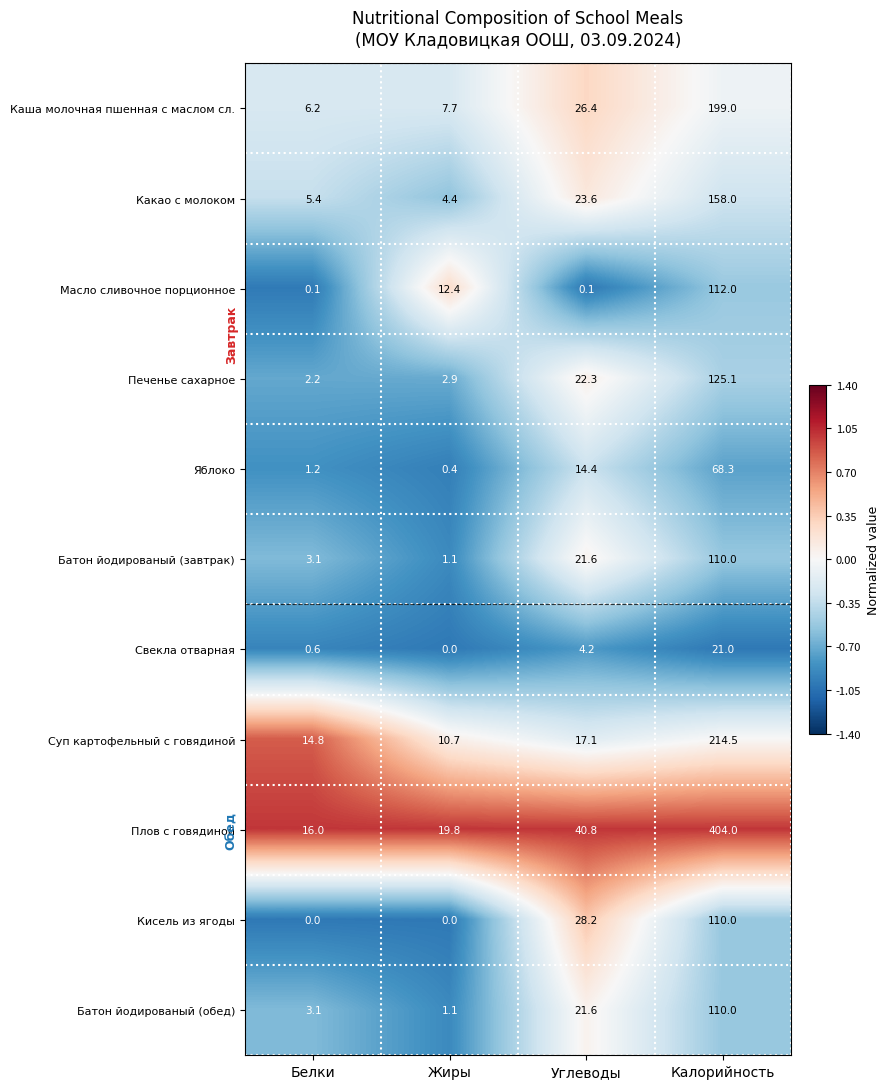

What is the difference between the maximum and second lowest values in the Свекла отварная series?

20.4